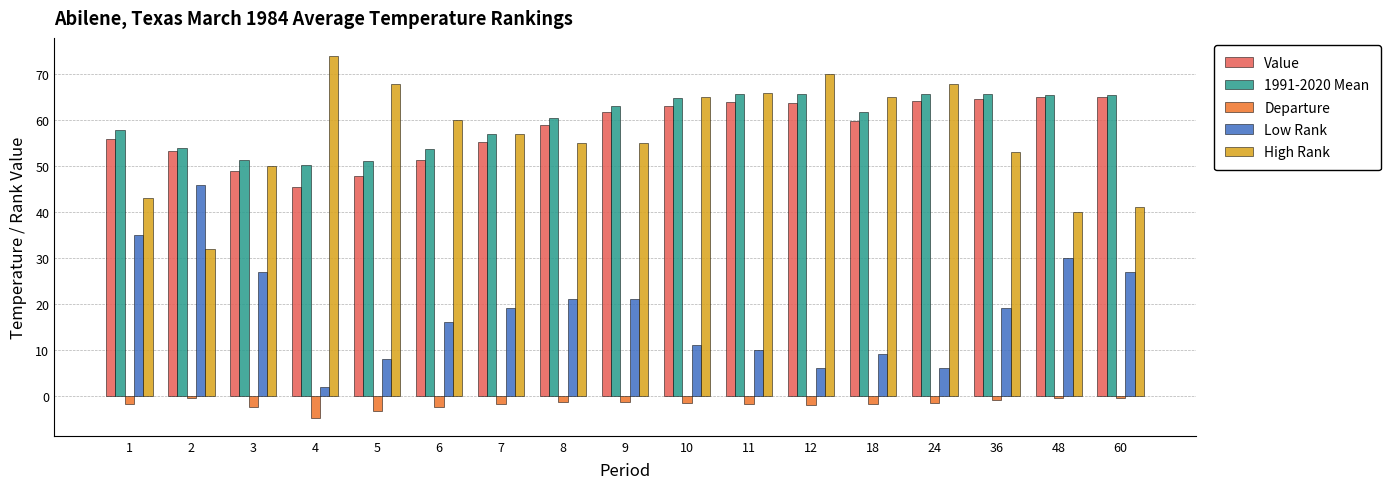

What is the greatest value displayed?

74.0